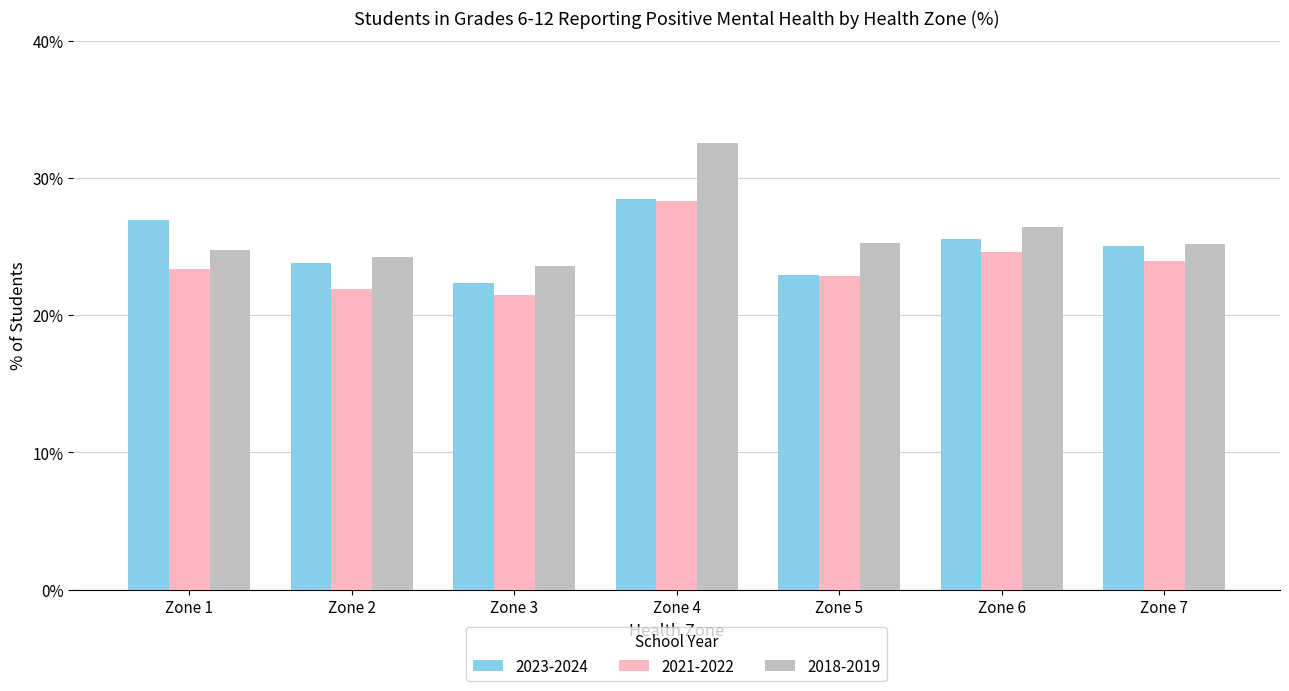

How many bars are there in each group?

3